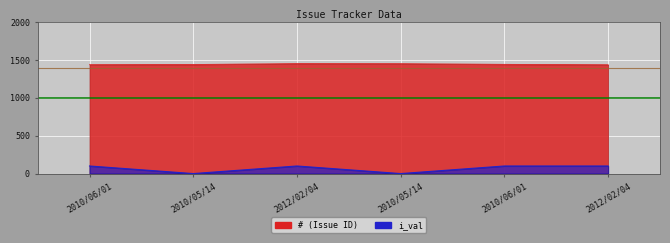

How many lines are shown in the chart?

2